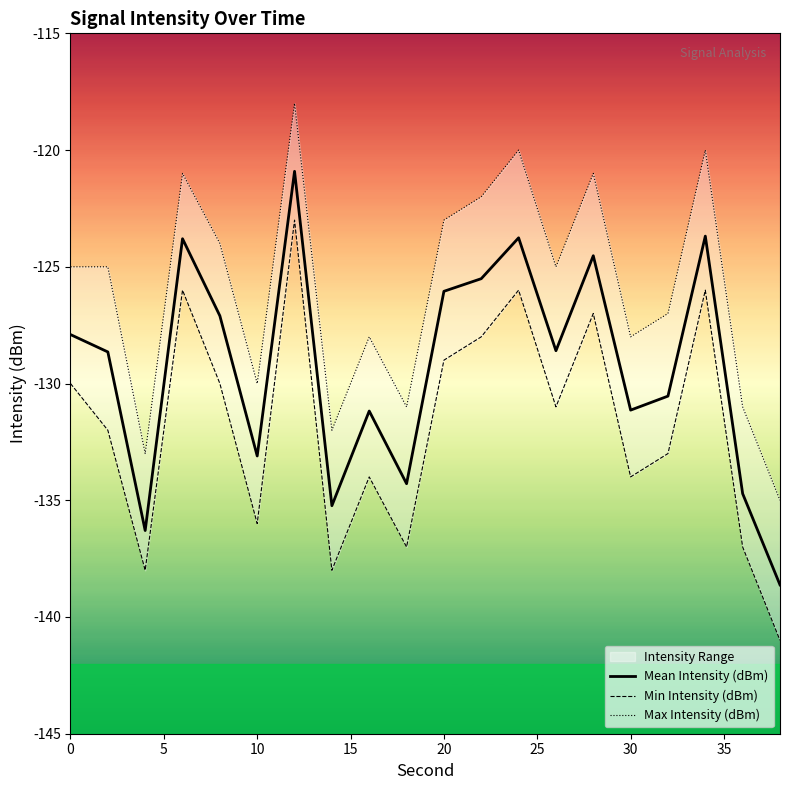

The Mean Intensity (dBm) series shows -203.4 at 10. True or false?

False